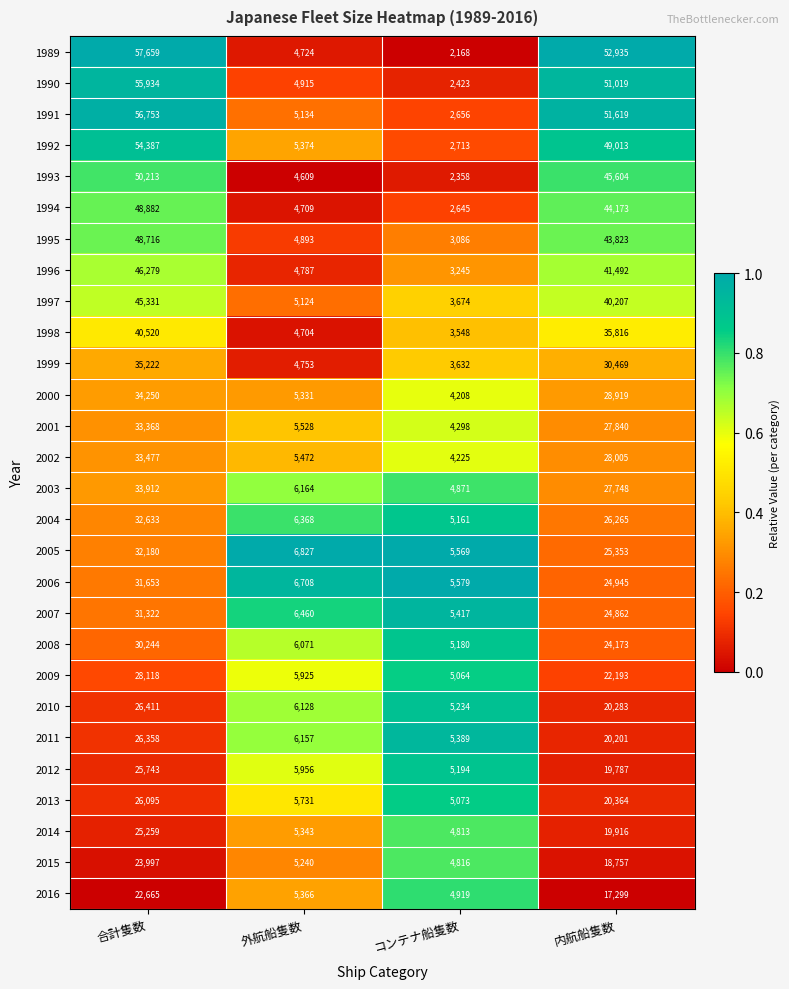

Rank the series at 外航船隻数 from lowest to highest value.

1993, 1998, 1994, 1989, 1999, 1996, 1995, 1990, 1997, 1991, 2015, 2000, 2014, 2016, 1992, 2002, 2001, 2013, 2009, 2012, 2008, 2010, 2011, 2003, 2004, 2007, 2006, 2005